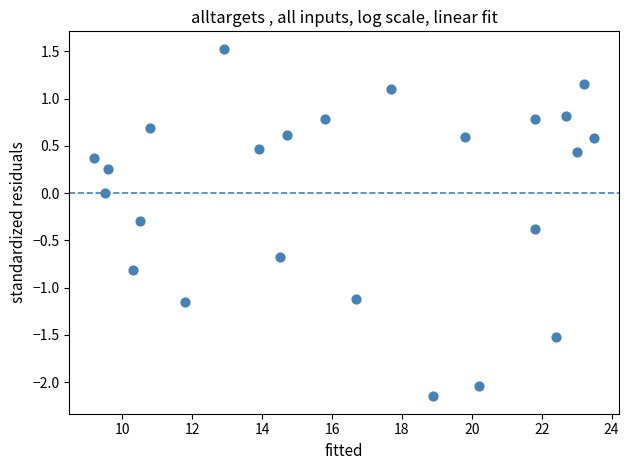

What is the range of Y values (max minus min)?

3.7